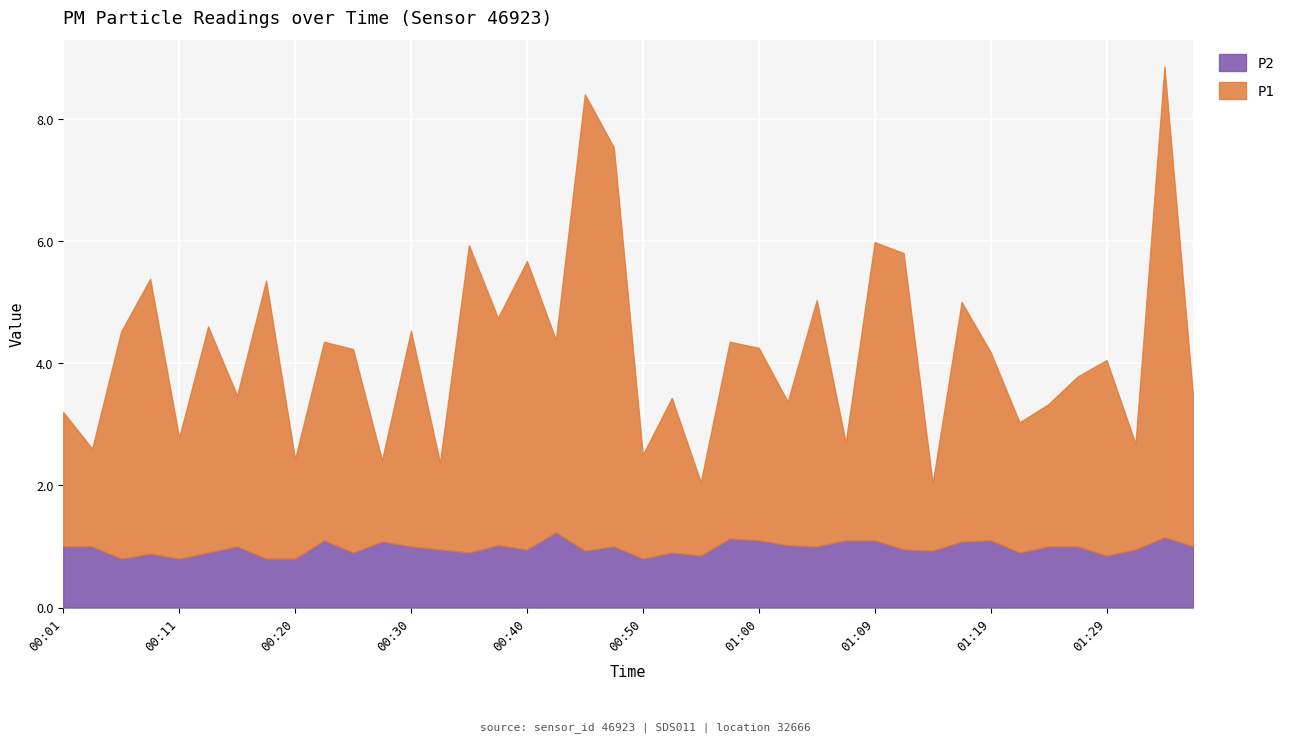

Rank the series by their average value, from highest to lowest.

P1, P2